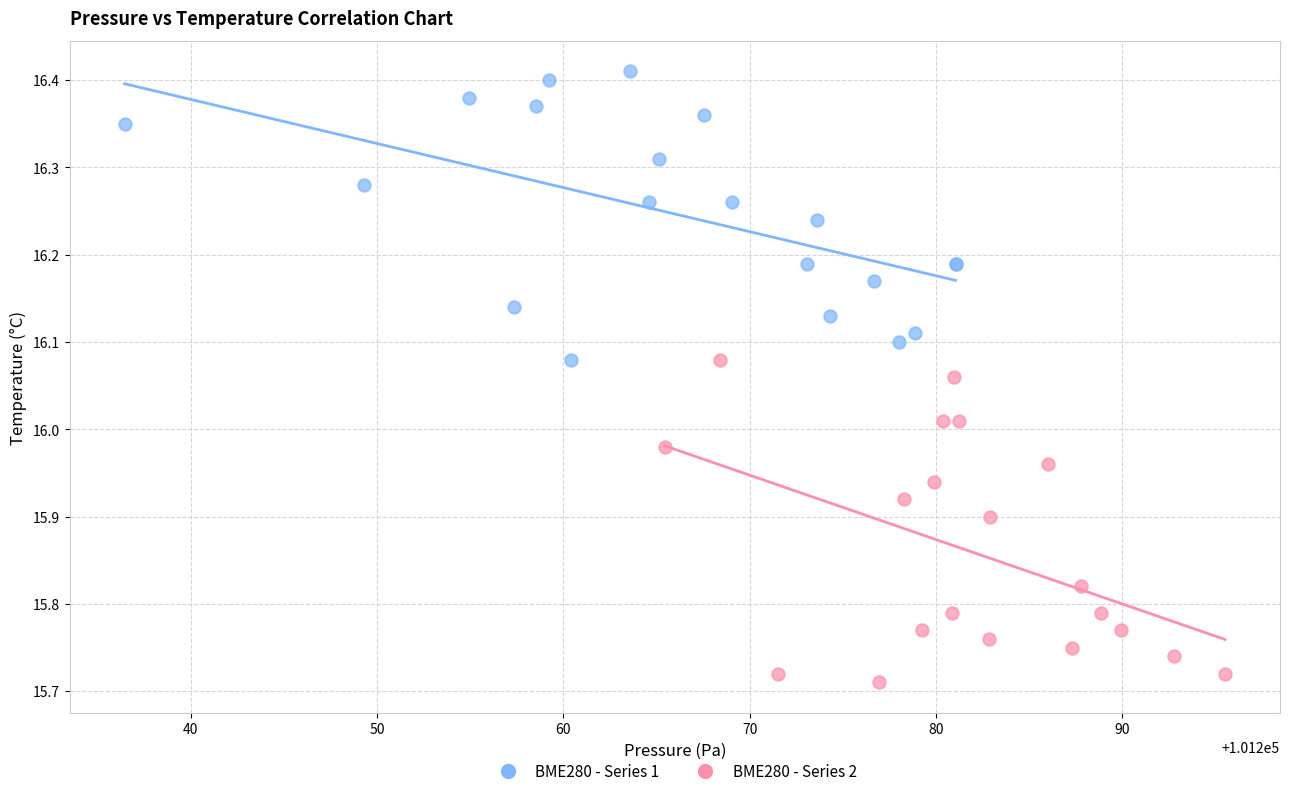

Which series has the widest spread of Y values?

BME280 - Series 2